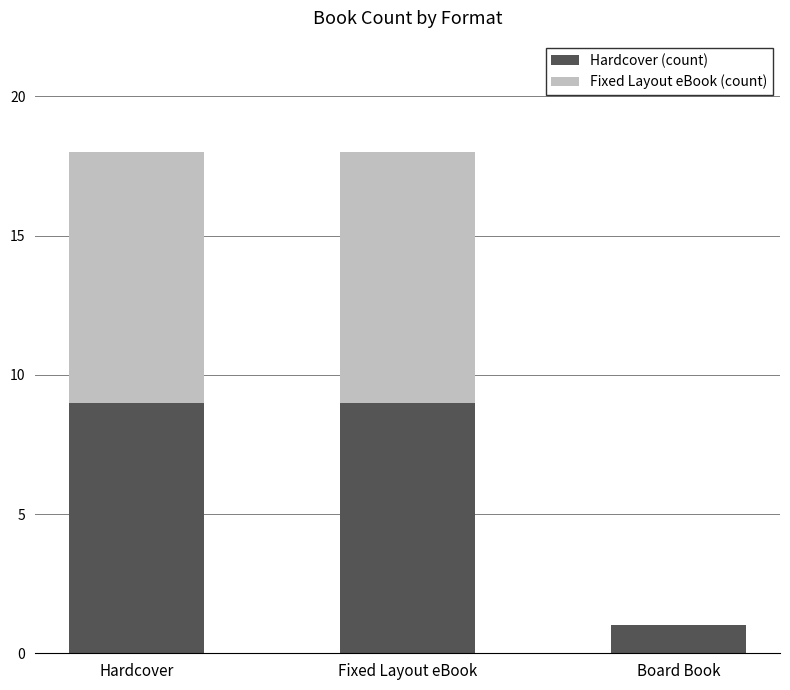

What is the maximum value for Hardcover (count)?

9